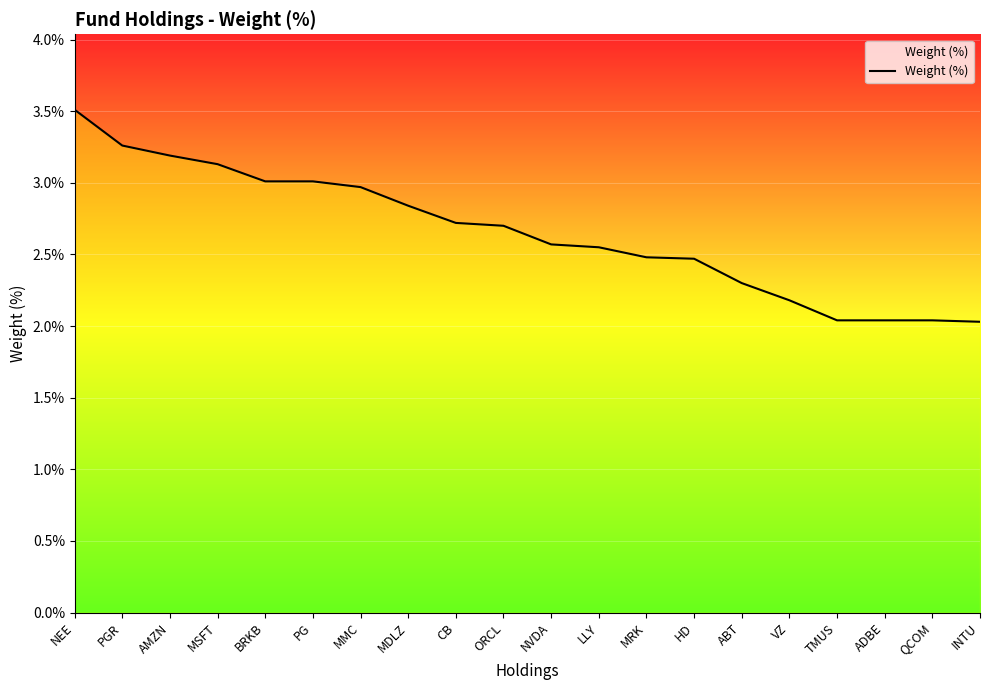

Is it true that the value at VZ is 2.2?

True